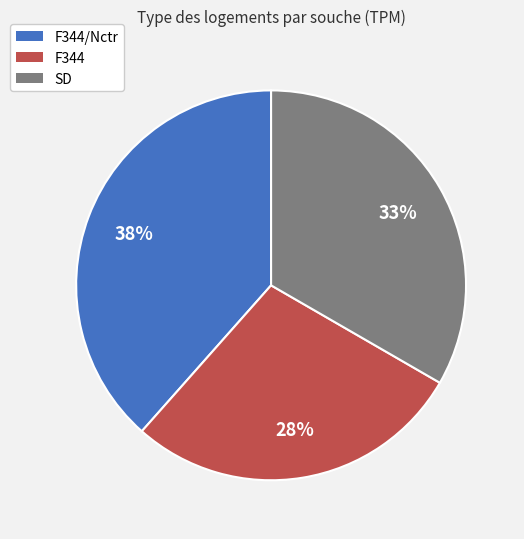

Count the number of slices in the pie.

3